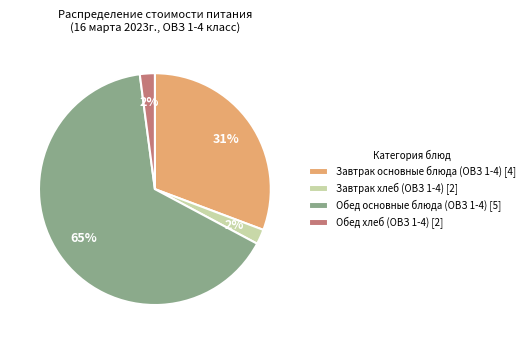

To the nearest percent, what is the average slice percentage?

25%